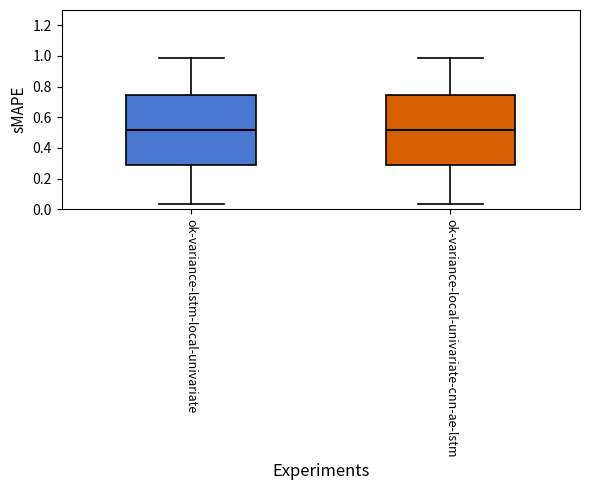

Where does the lower whisker of the box for ok-variance-lstm-local-univariate end on the y-axis? The values are not printed on the chart, so give them approximately, as read against the axis.

0.04